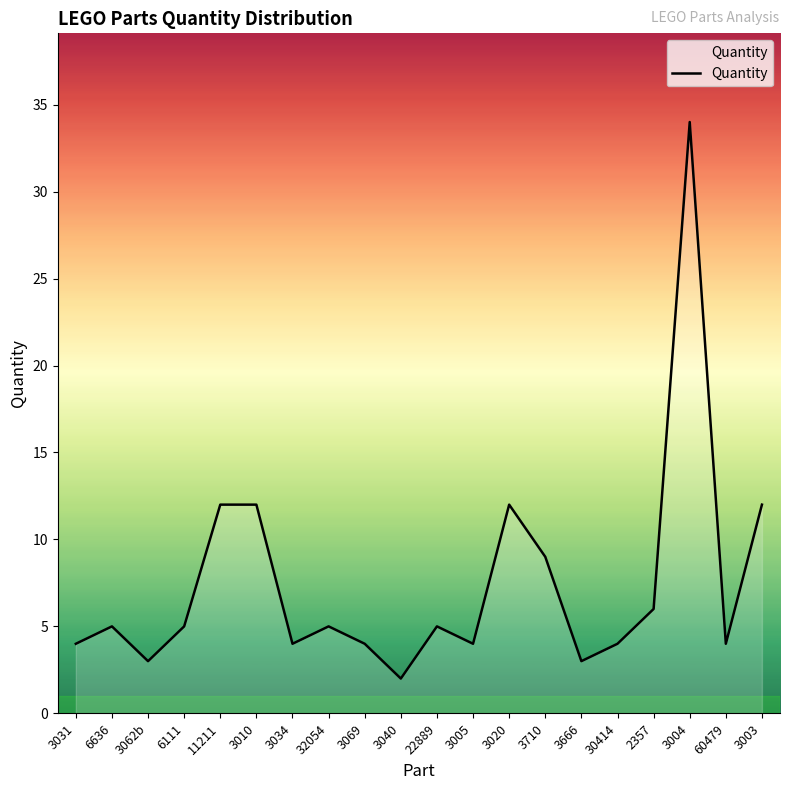

At which category does the data reach its first local peak?

6636